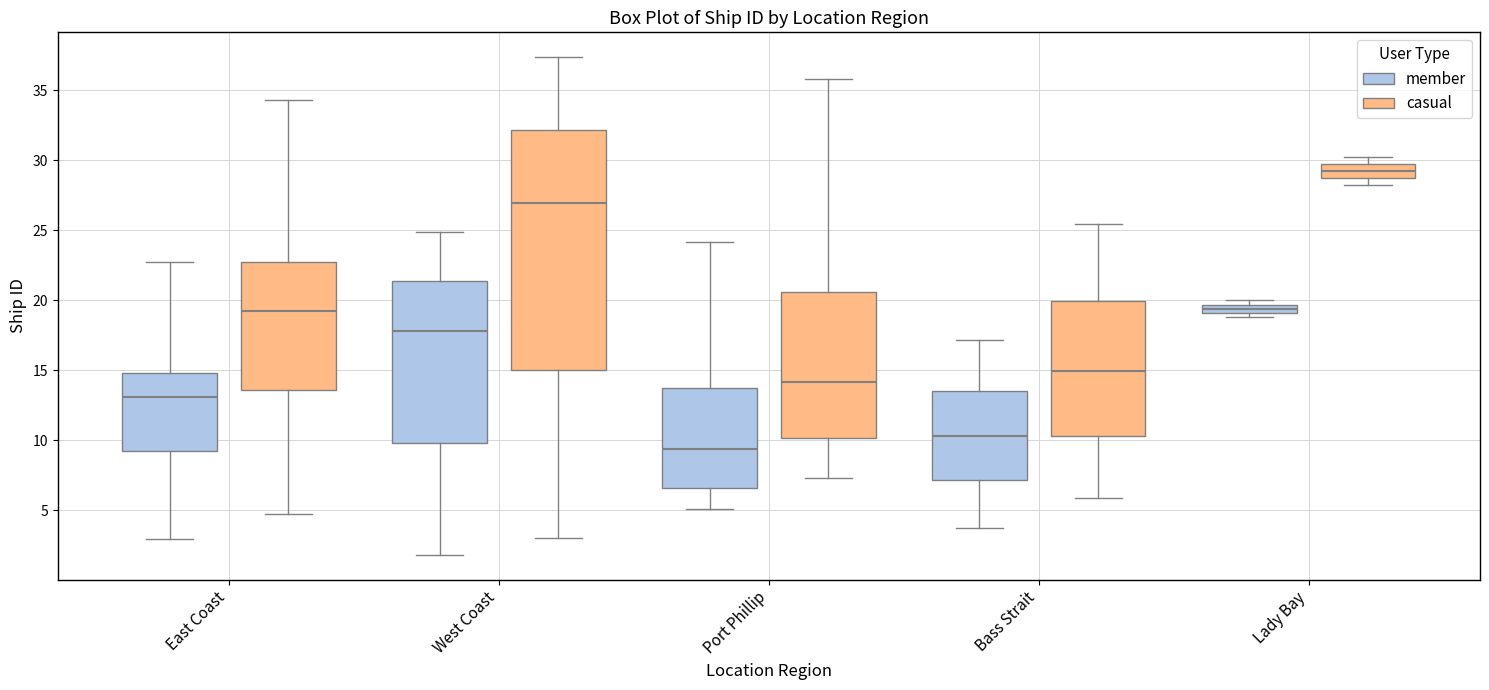

Which box has the lowest median line?

Port Phillip (member)